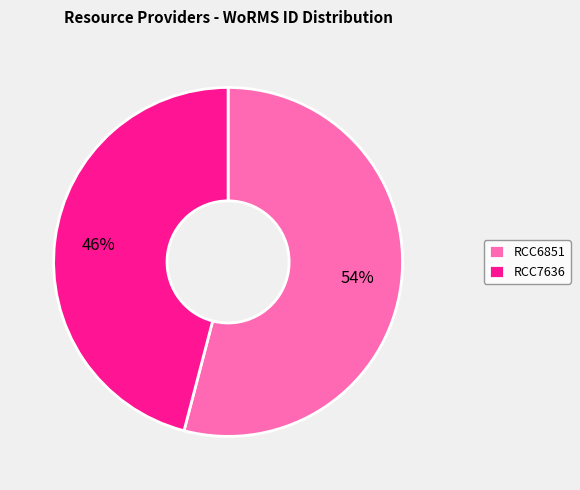

The RCC6851 slice represents 68% of the pie. True or false?

False